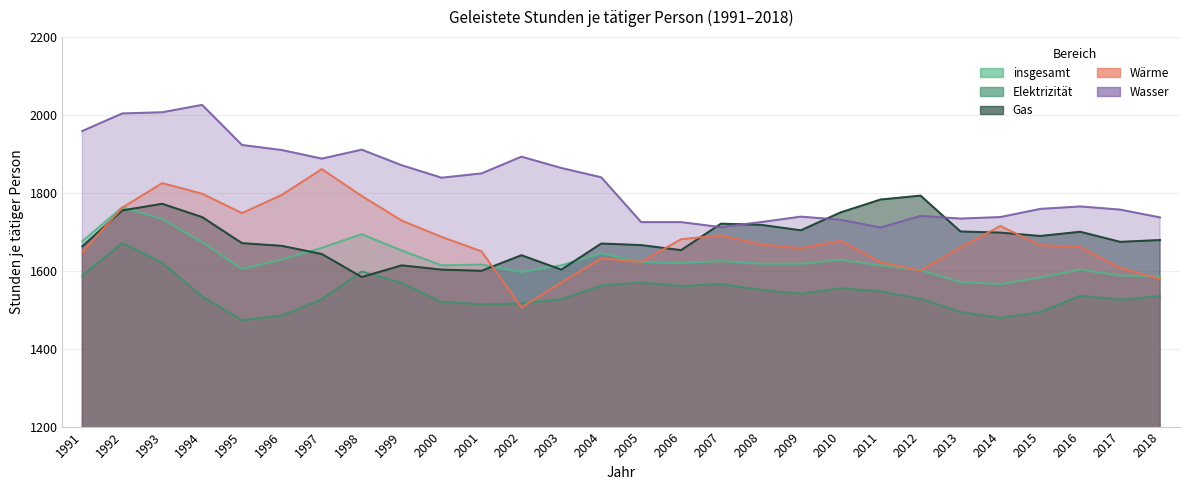

Between 1997 and 2004, which series saw the biggest shift?

Wärme